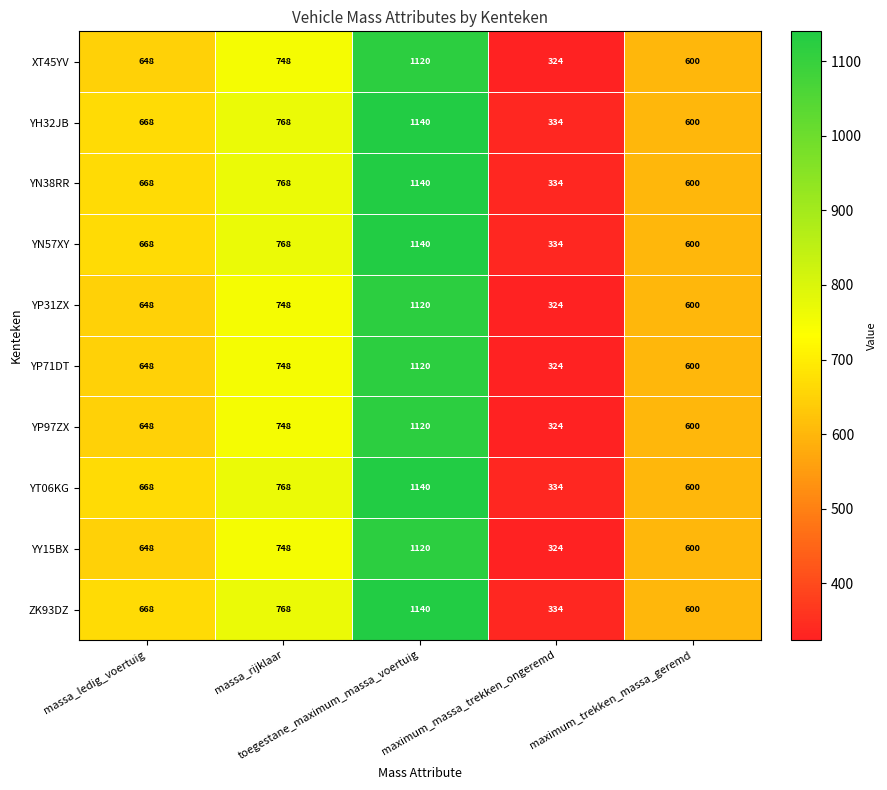

What is the minimum value for YN38RR?

334